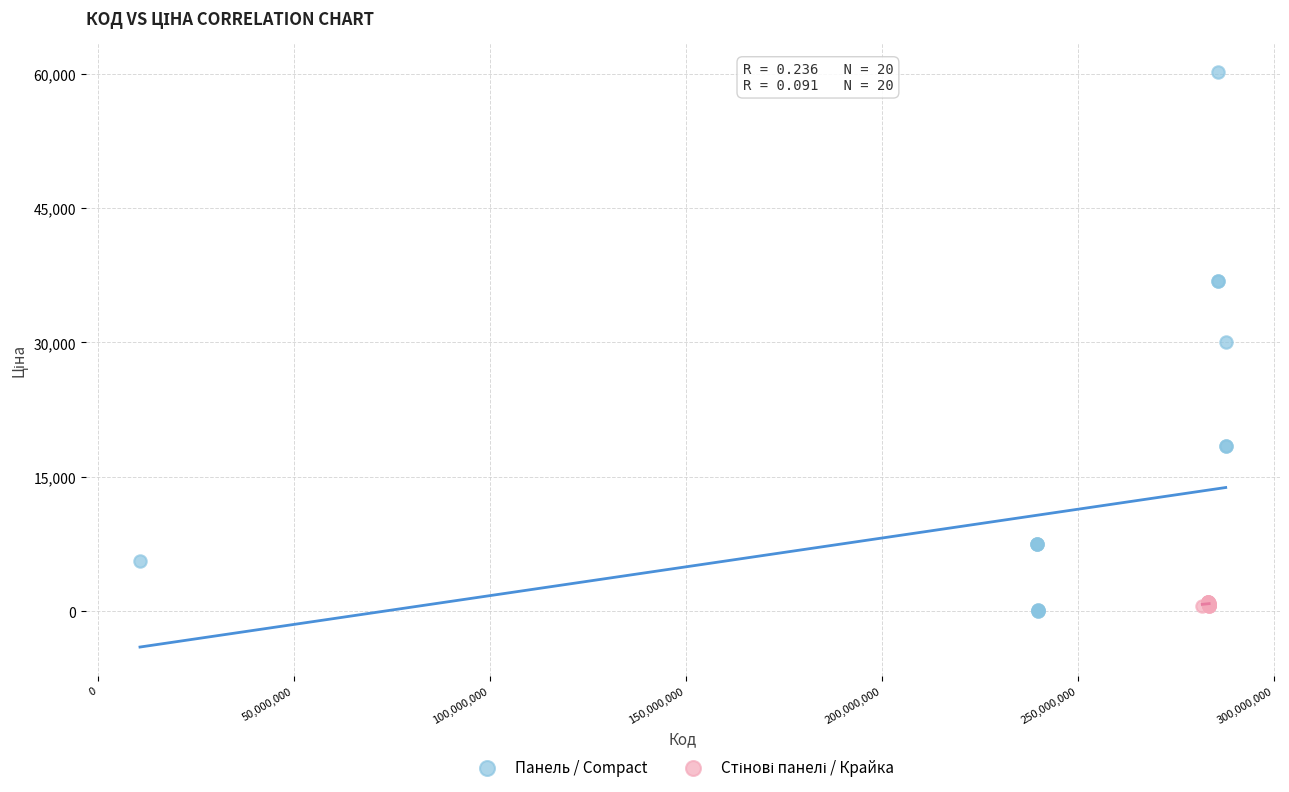

Which series has the largest Y range (max minus min)?

Панель / Compact